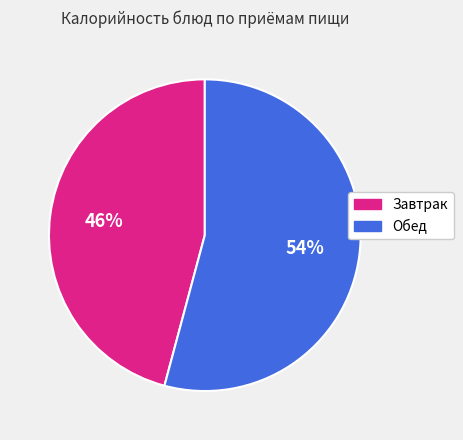

Is there a majority slice in this chart?

Yes